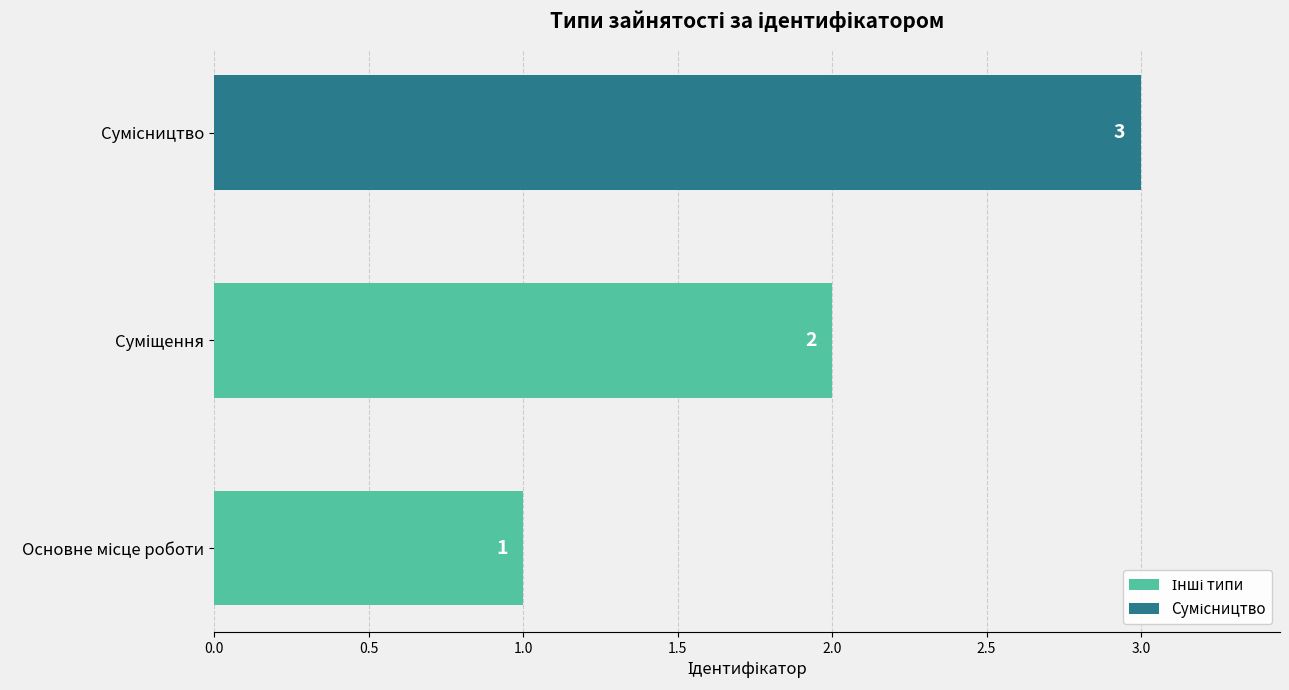

What is the sum of all values?

6